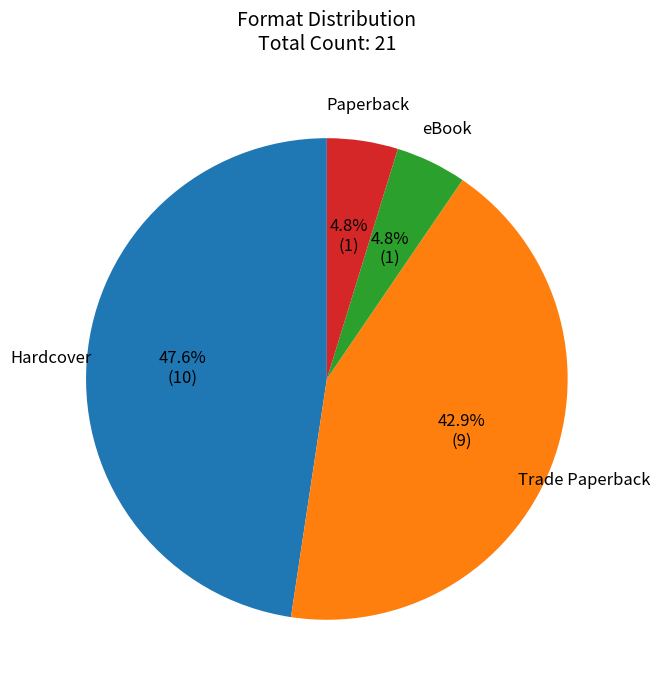

The Hardcover slice represents 53% of the pie. True or false?

False